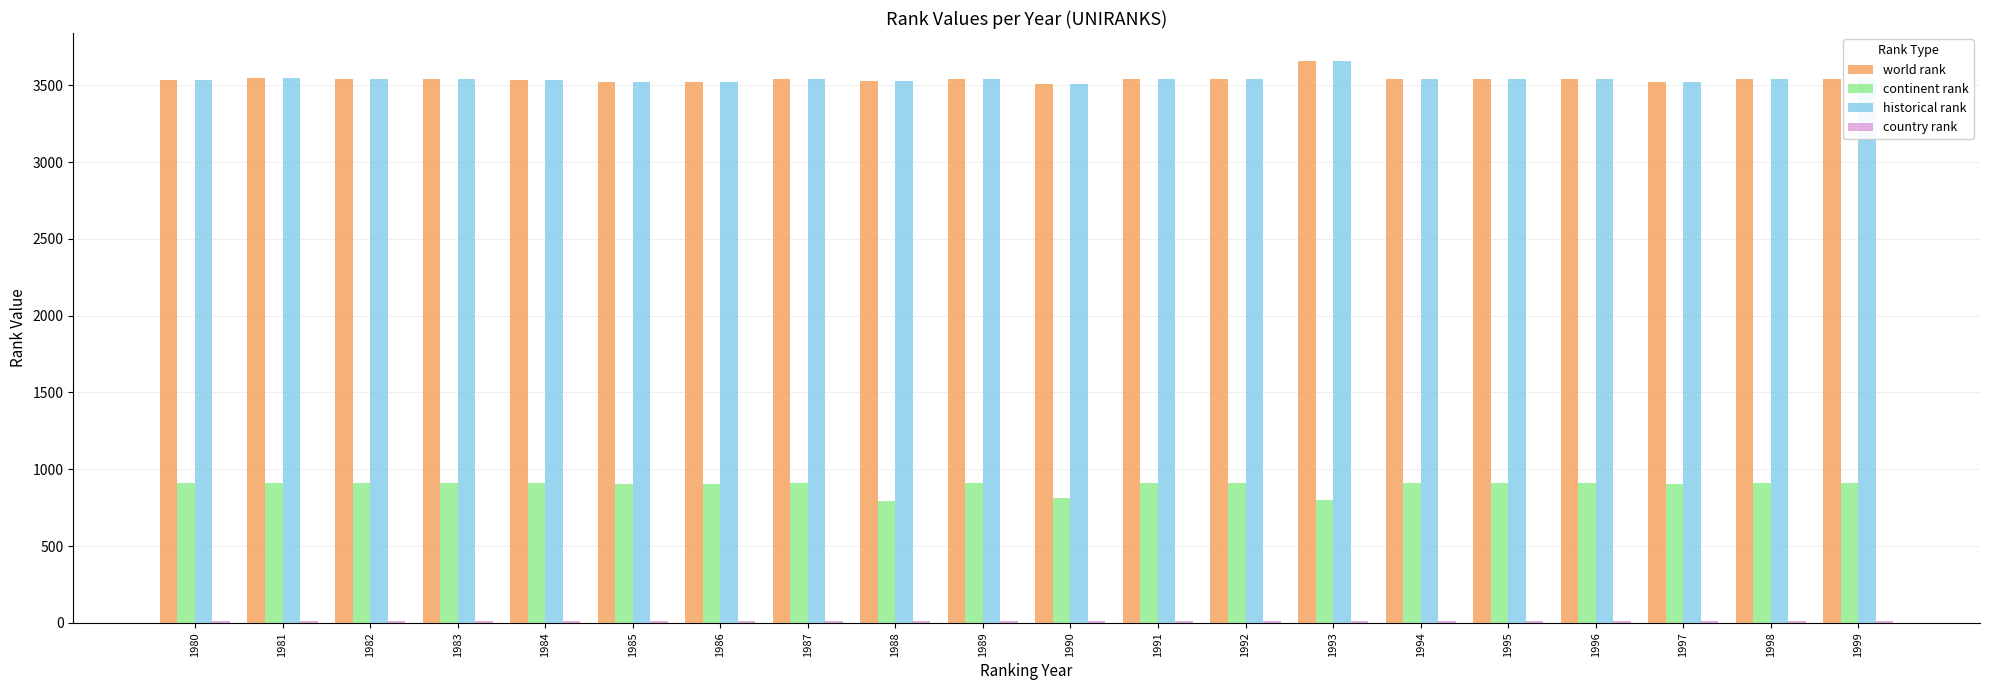

Which category has the highest value across all series?

1993